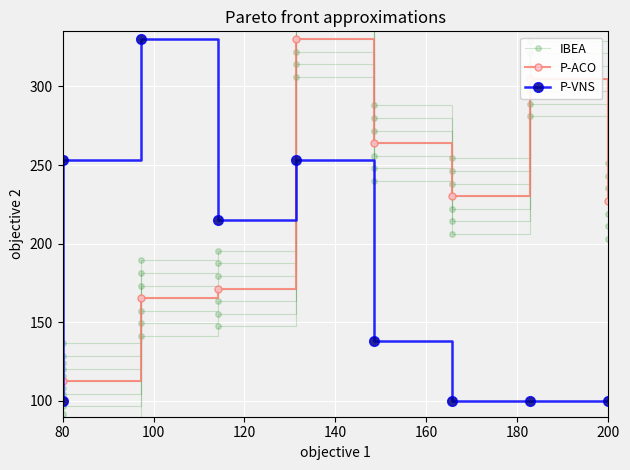

At how many categories does at least one series exceed 118?

8